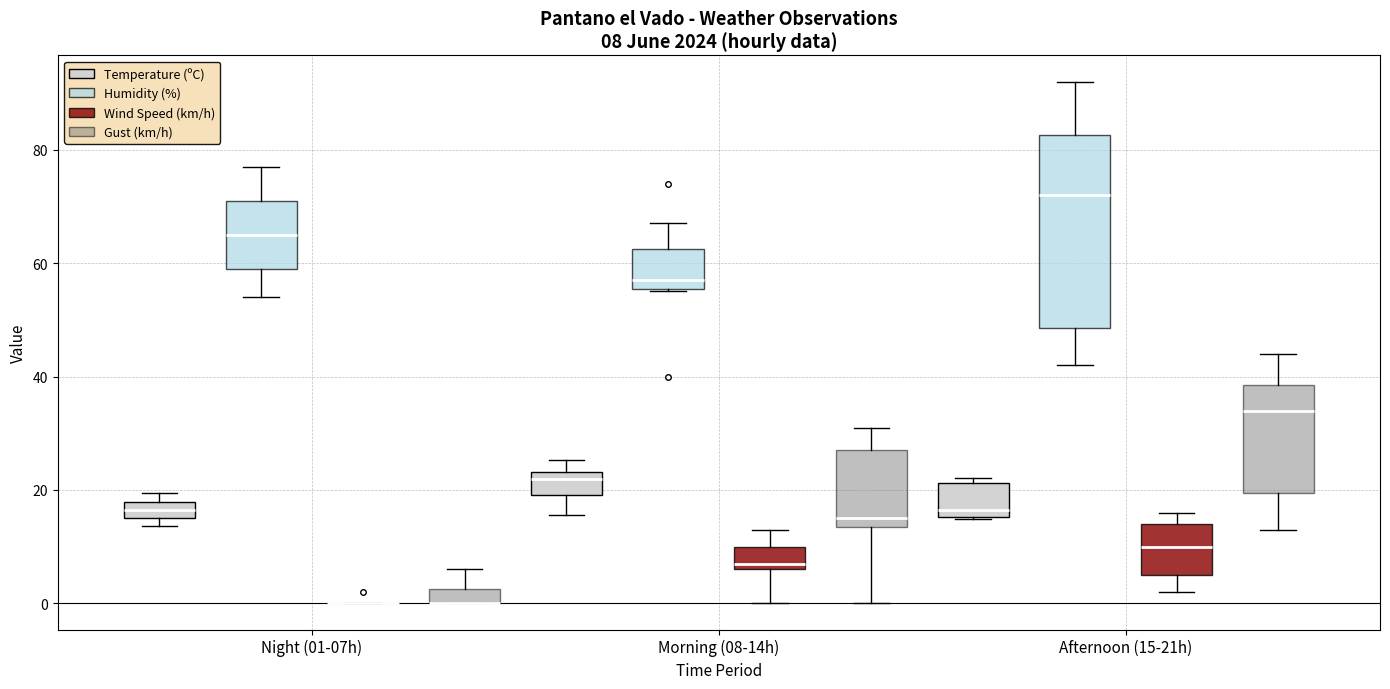

Comparing the boxes themselves (not the whiskers), which one is the tallest?

Afternoon (15-21h) (Humidity (%))